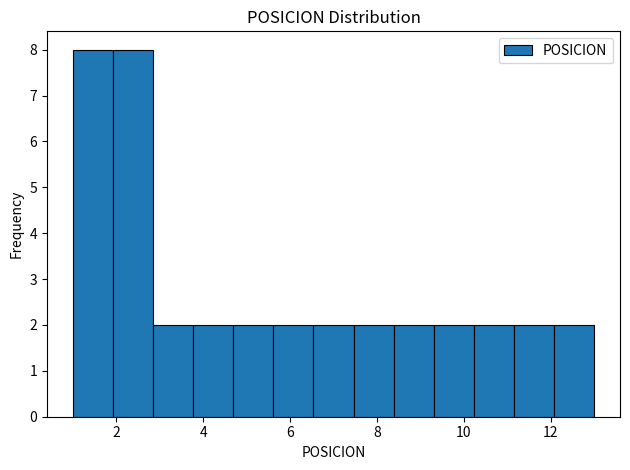

How tall is the bar that spans 6.6 to 7.4 on the x-axis? Neither the bar edges nor the heights are printed on the chart, so give them approximately, as read against the axes.

2